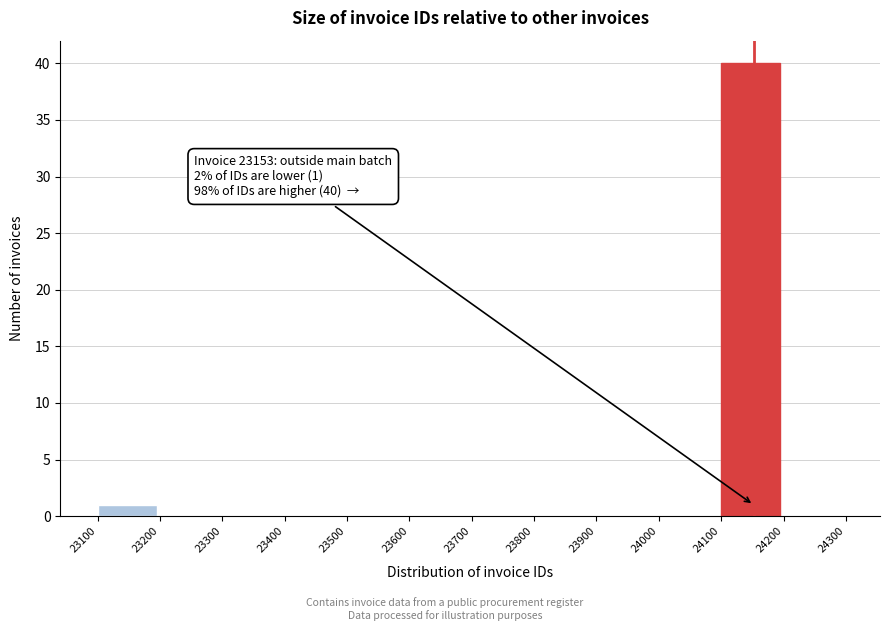

Which range on the x-axis has the tallest bar?

24100 to 24200